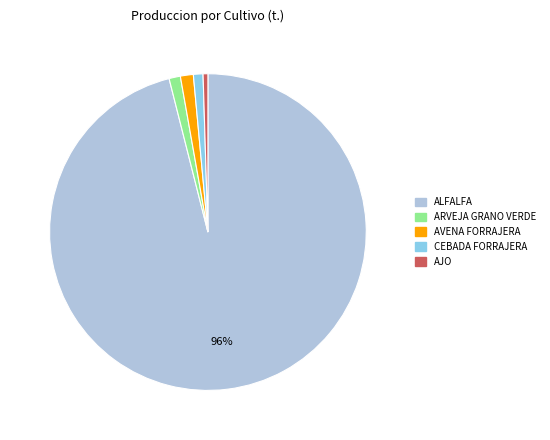

Is ALFALFA the majority of the pie?

Yes